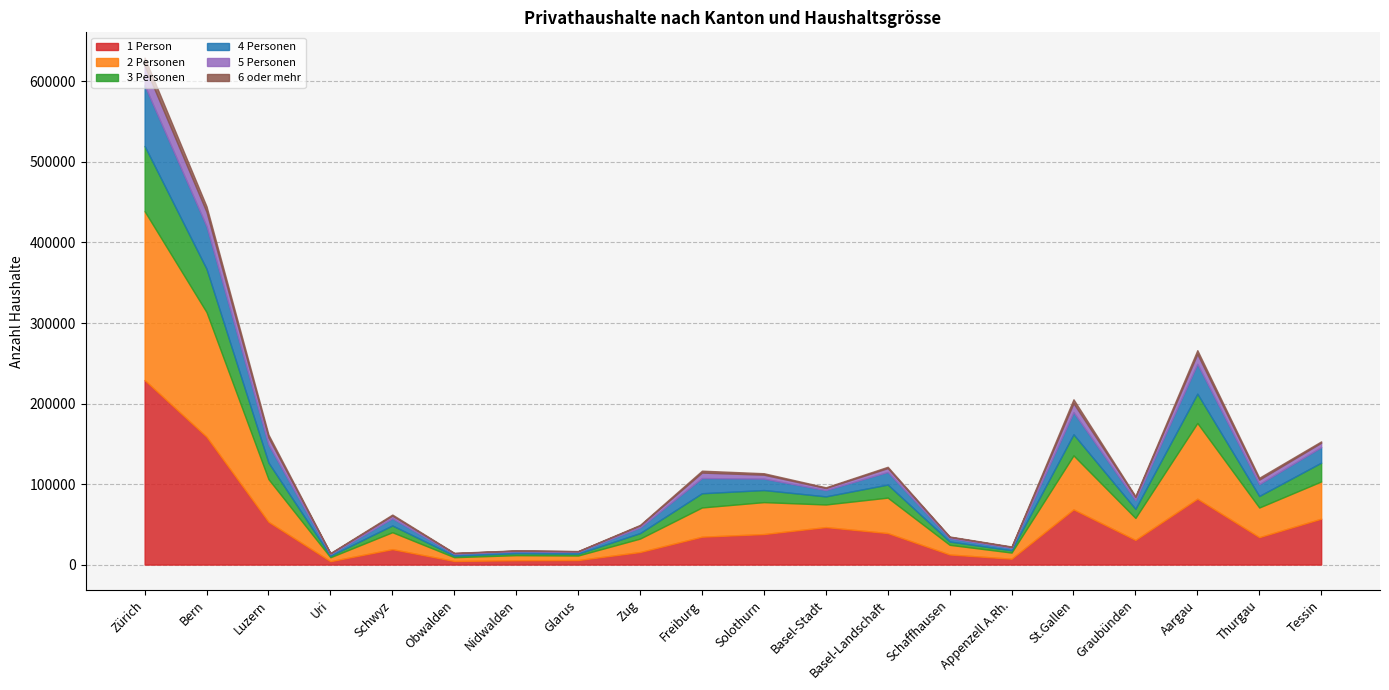

How many values in the 5 Personen series are below 4749?

10